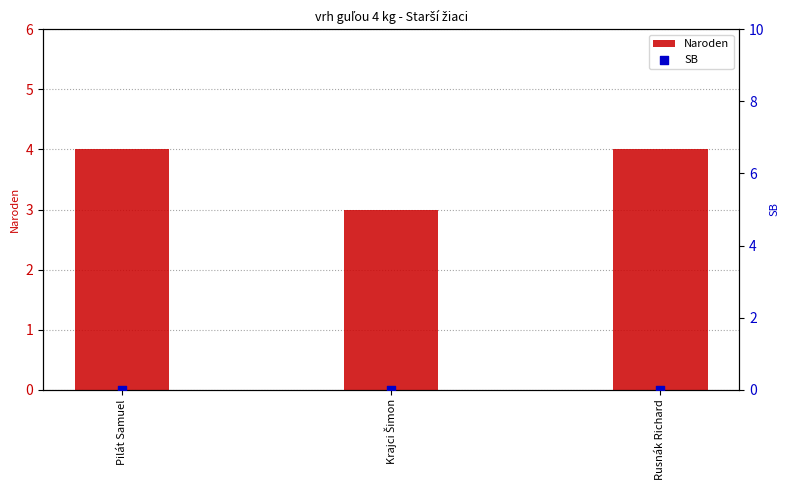

Which series has the largest total across all categories?

Naroden